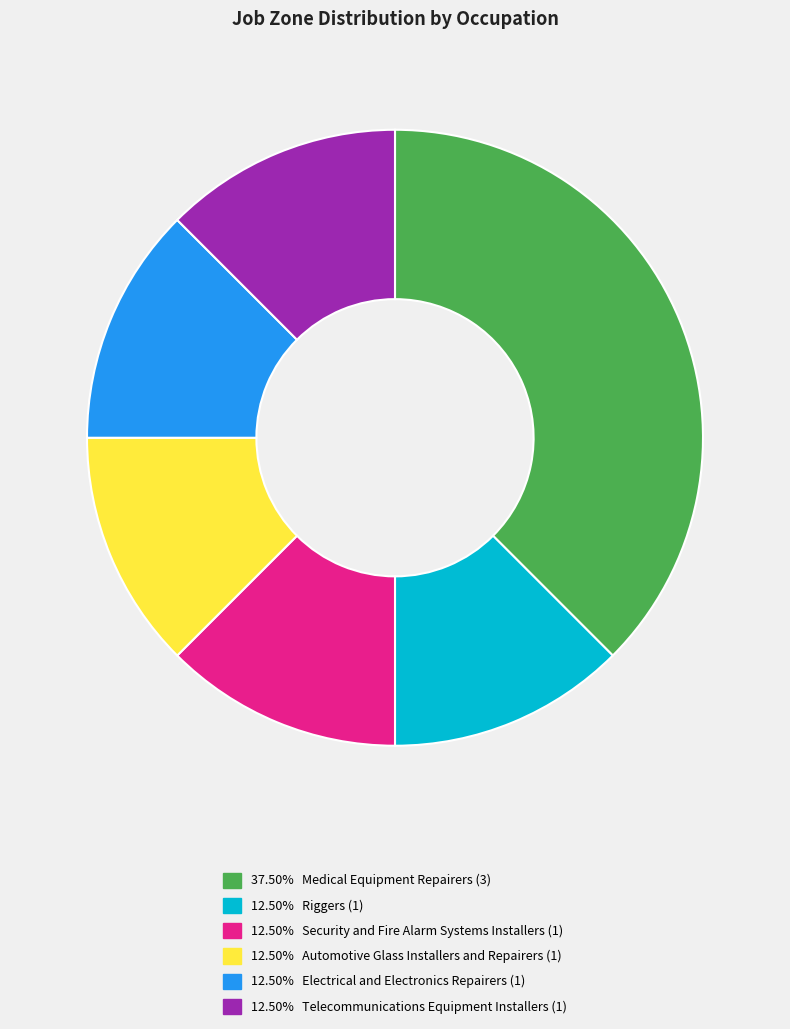

Is there any slice that represents more than half of the pie?

No